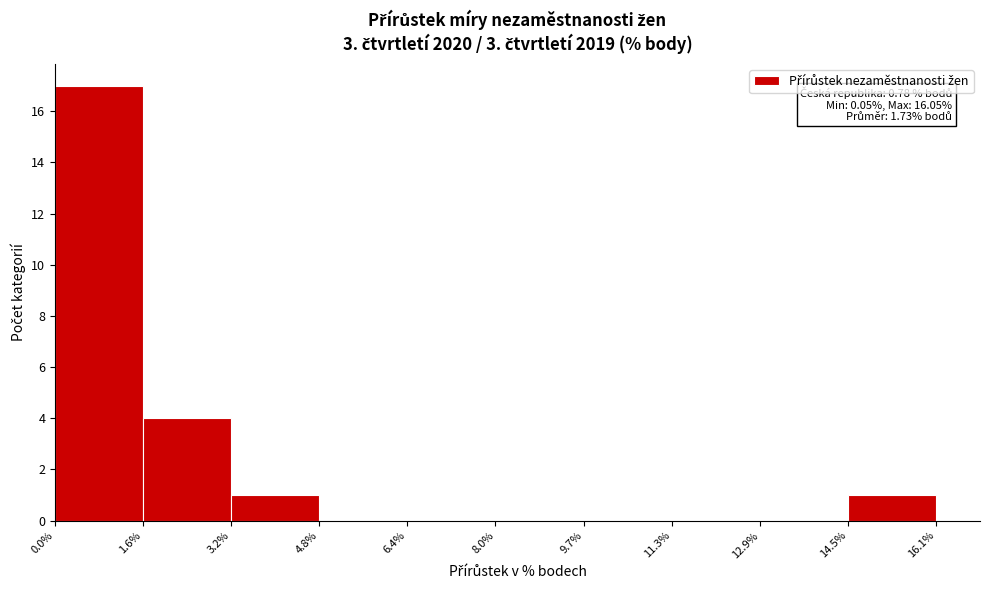

Which range on the x-axis has the tallest bar?

0.0% to 1.6%